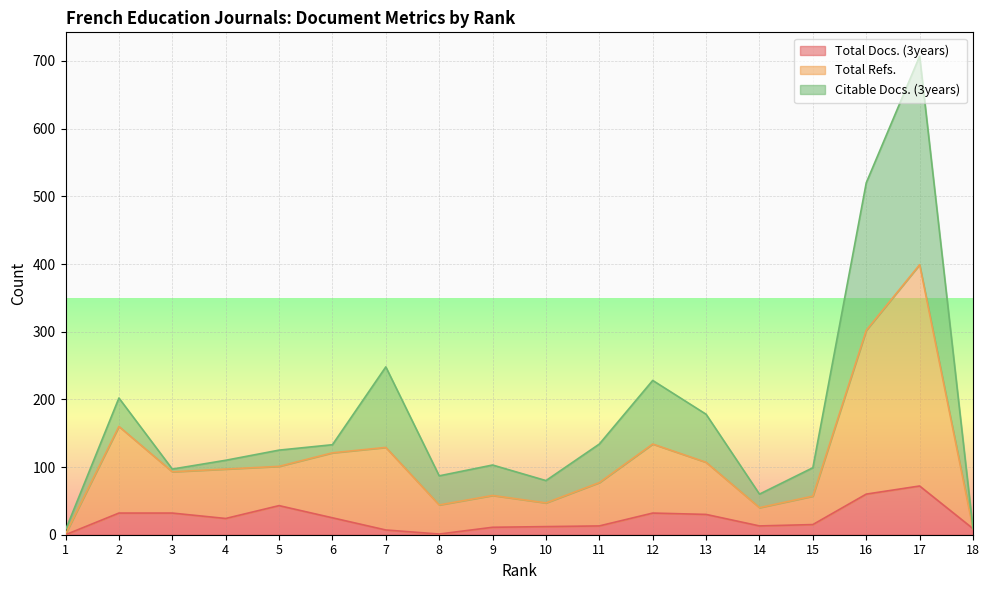

Which series has the largest total across all categories?

Total Refs.